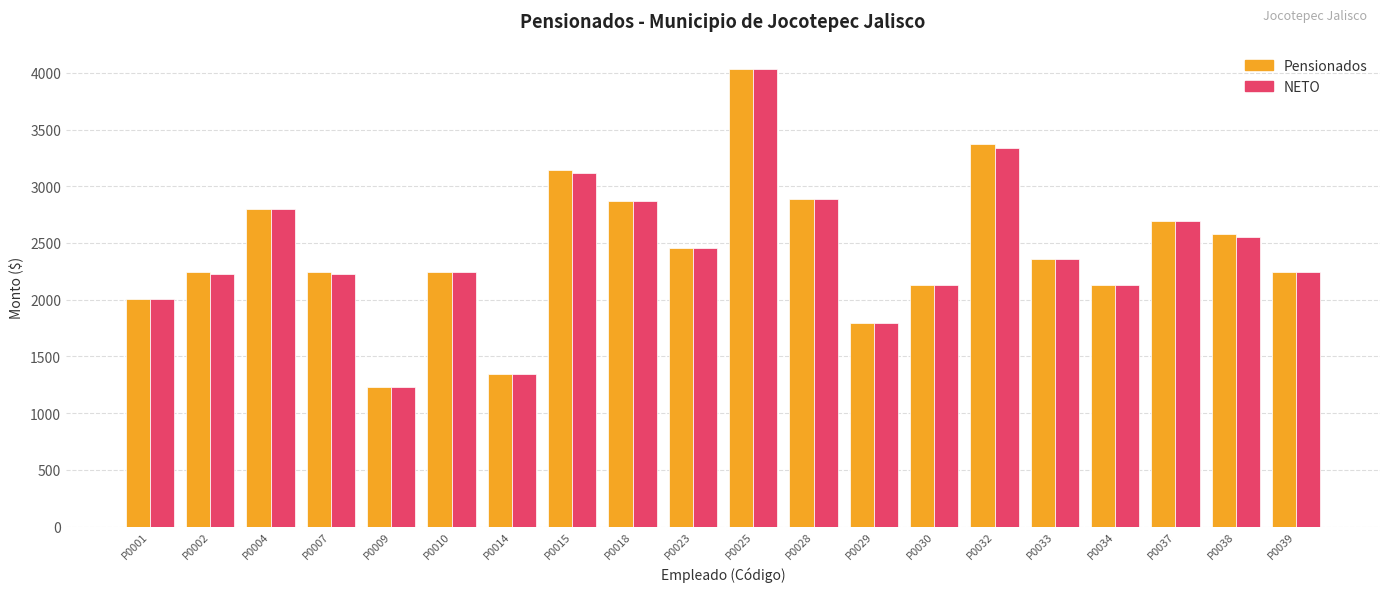

The value of NETO at P0023 is 1224. True or false?

False